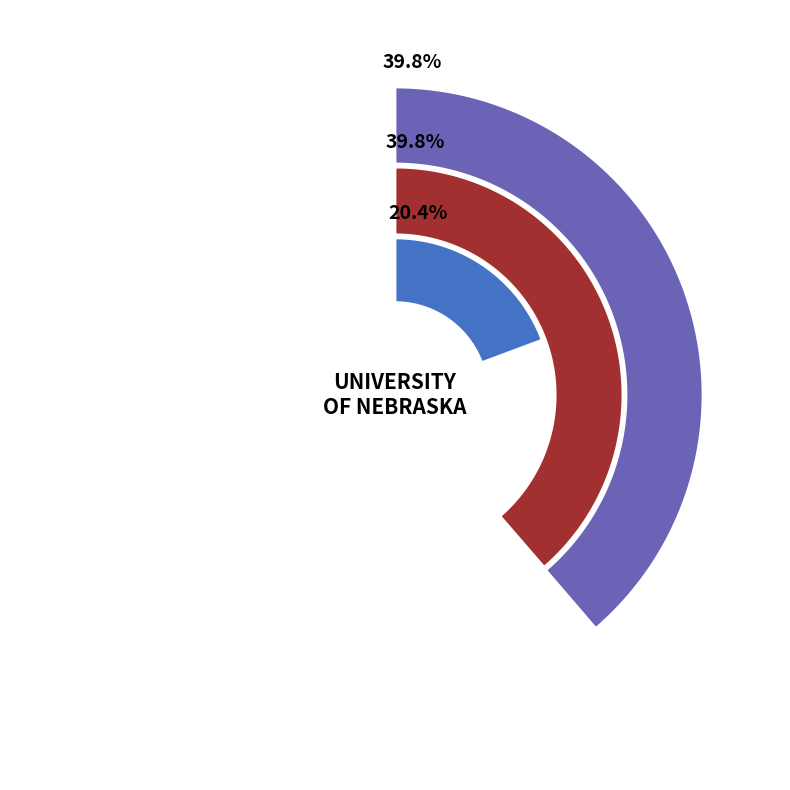

How many segments does this pie chart have?

3